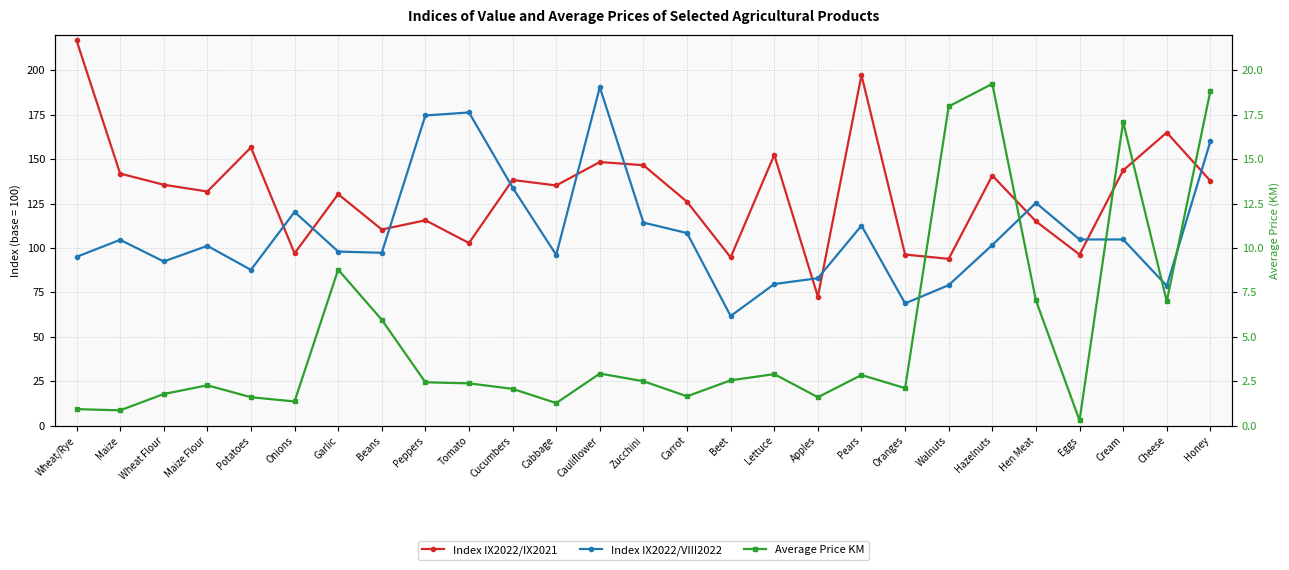

At which category does Index IX2022/VIII2022 reach its first local valley?

Wheat Flour